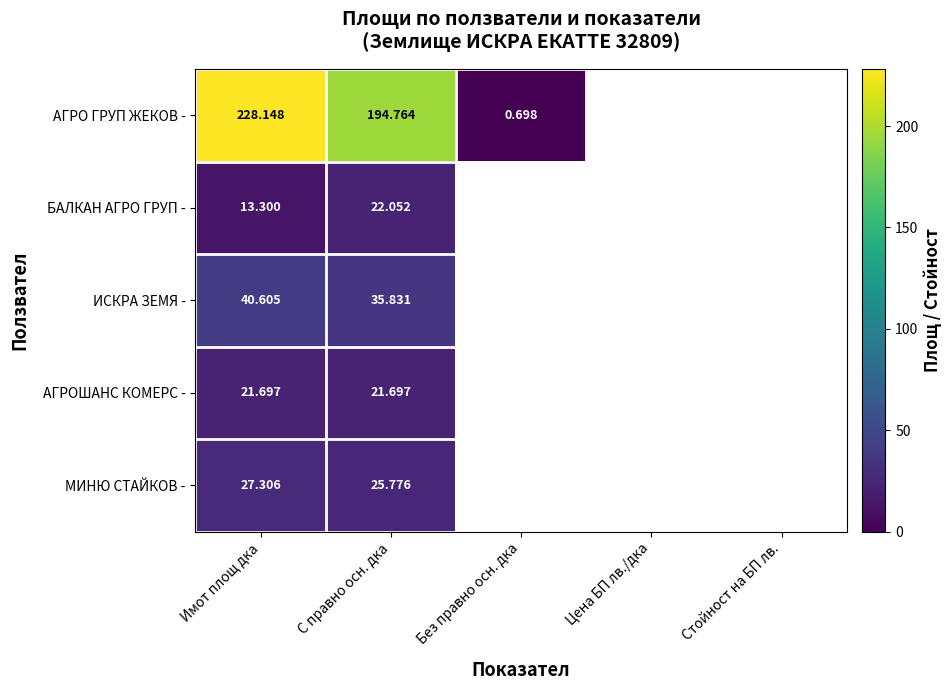

Rank the series at С правно осн. дка from highest to lowest value.

АГРО ГРУП ЖЕКОВ -, ИСКРА ЗЕМЯ -, МИНЮ СТАЙКОВ -, БАЛКАН АГРО ГРУП -, АГРОШАНС КОМЕРС -